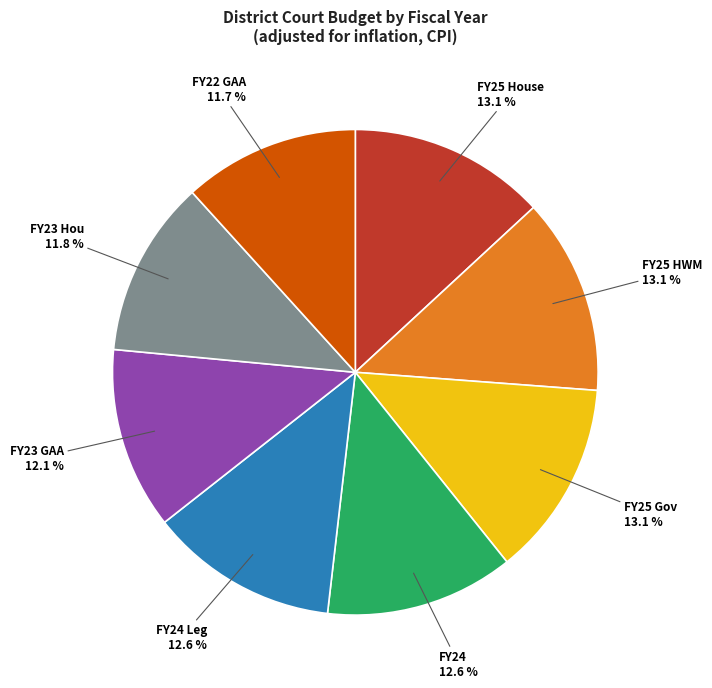

Count the number of slices in the pie.

8